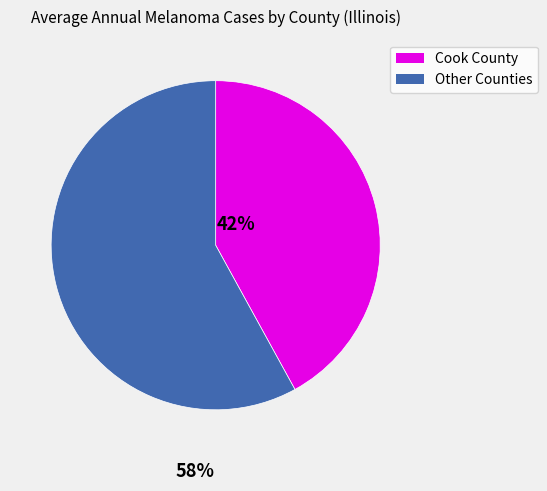

Which has a higher value, Other Counties or Cook County?

Other Counties